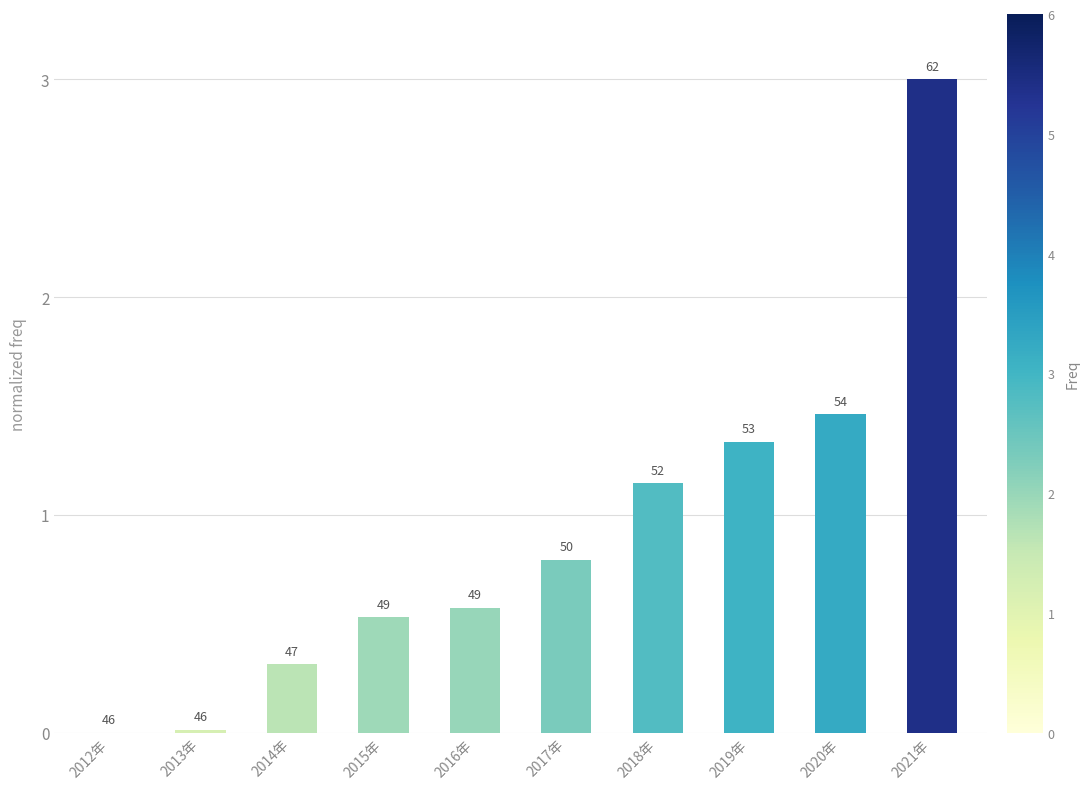

Reading right to left, transcribe all the data shown in this chart.

2021年=3.0	2020年=1.5	2019年=1.3	2018年=1.1	2017年=0.8	2016年=0.6	2015年=0.5	2014年=0.3	2013年=0.0	2012年=0.0